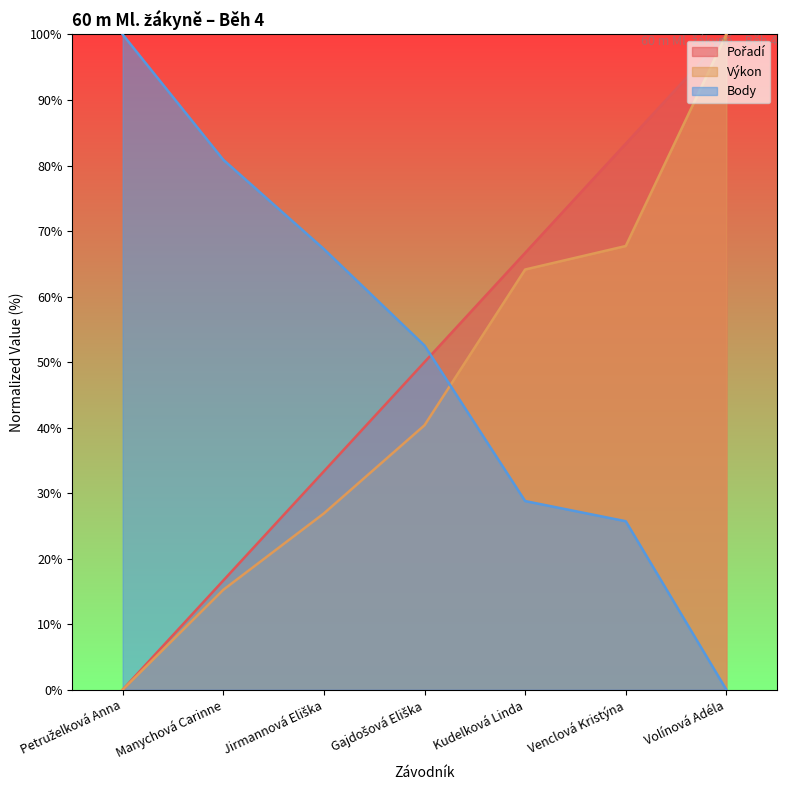

How many values in the Výkon series are below 40?

3